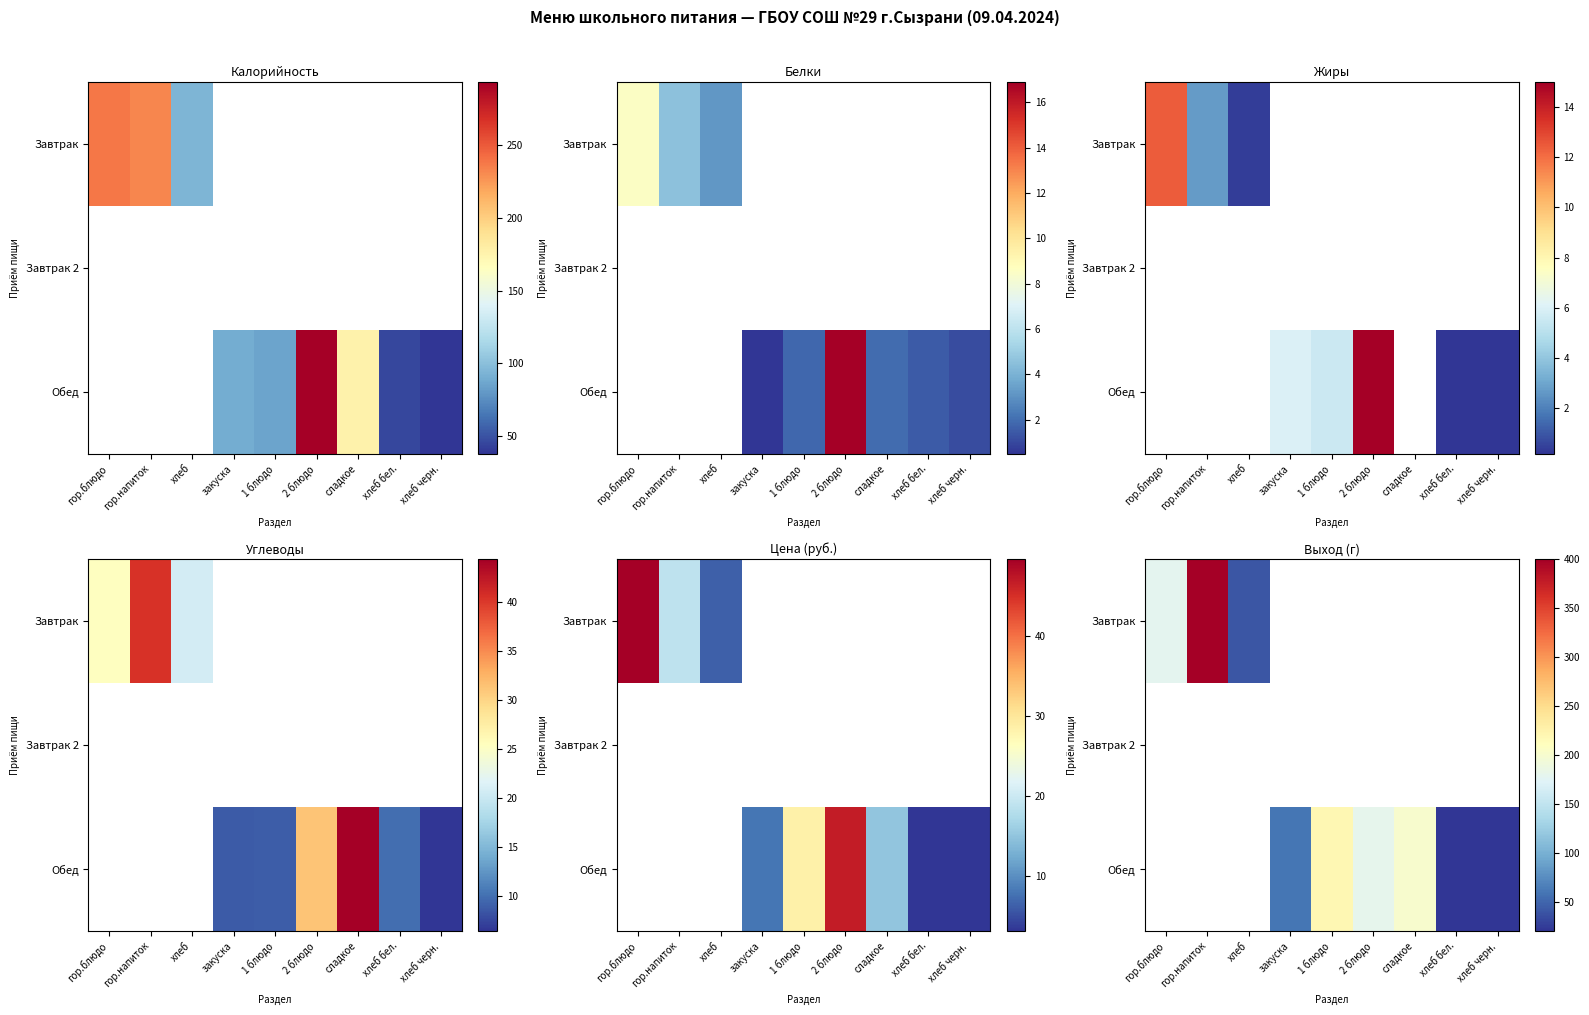

Is the value of Завтрак at сладкое greater than the value of Обед at хлеб?

No